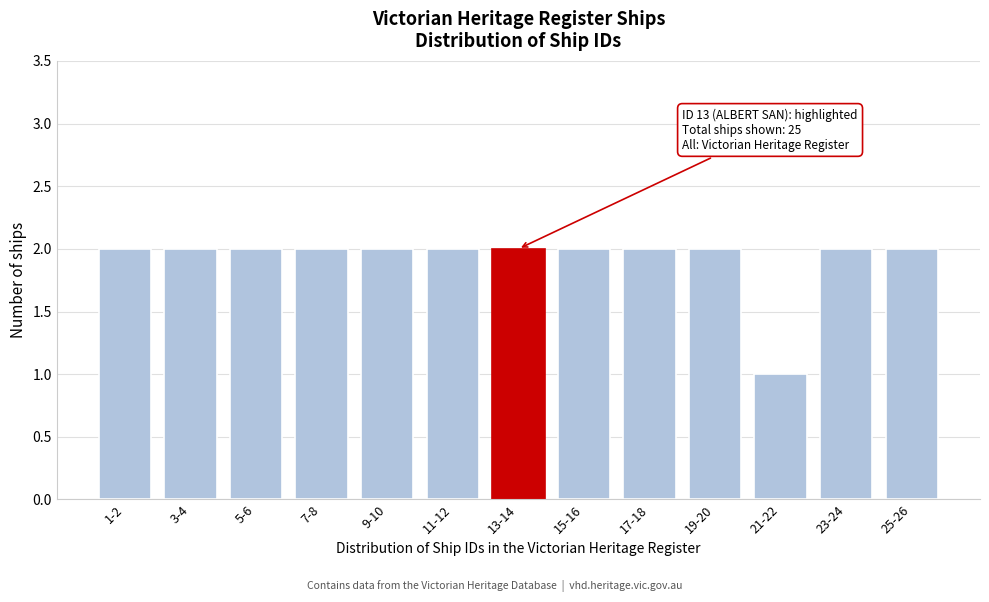

Reading left to right, list all the values displayed in this chart.

2	2	2	2	2	2	2	2	2	2	1	2	2